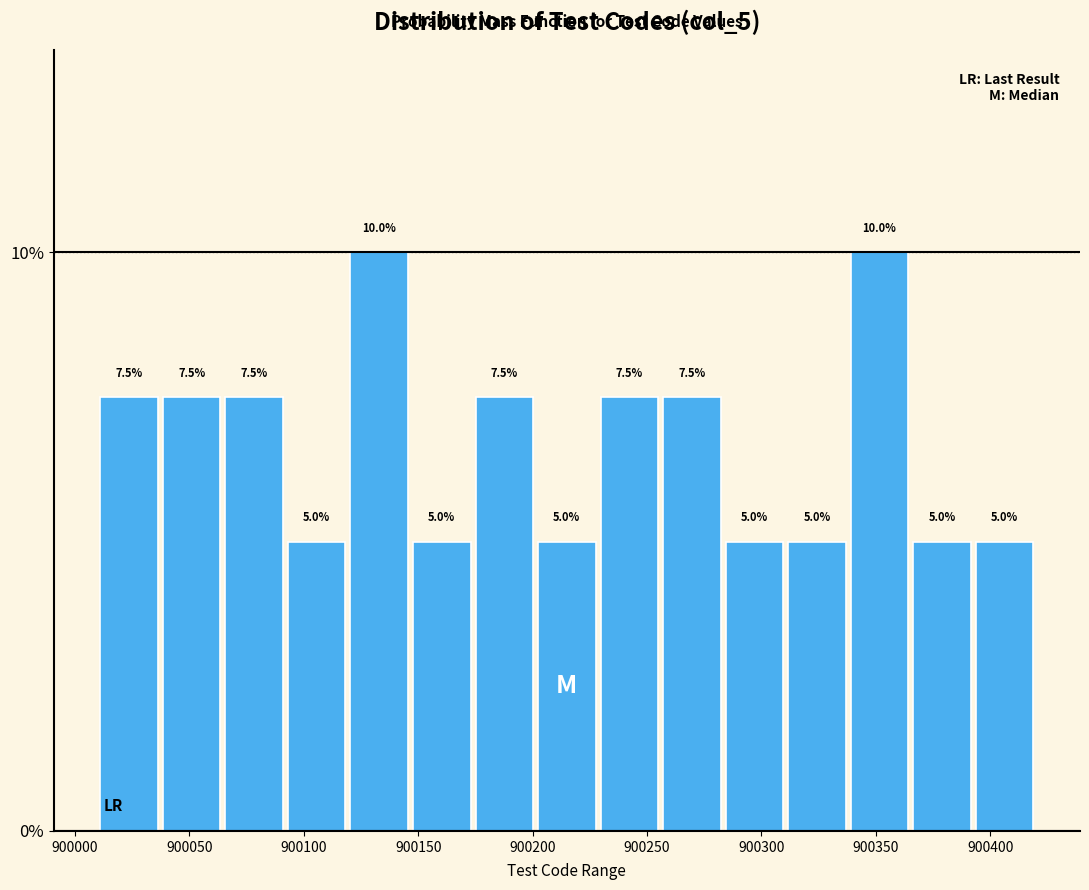

Reading left to right, transcribe this chart: for each bar, give the range it covers on the x-axis and its height. The bar edges are not printed on the chart, so give them approximately, as read against the axis.

900010 to 900035: 7.5
900035 to 900065: 7.5
900065 to 900090: 7.5
900090 to 900120: 5.0
900120 to 900145: 10.0
900145 to 900175: 5.0
900175 to 900200: 7.5
900200 to 900230: 5.0
900230 to 900255: 7.5
900255 to 900285: 7.5
900285 to 900310: 5.0
900310 to 900340: 5.0
900340 to 900365: 10.0
900365 to 900395: 5.0
900395 to 900420: 5.0